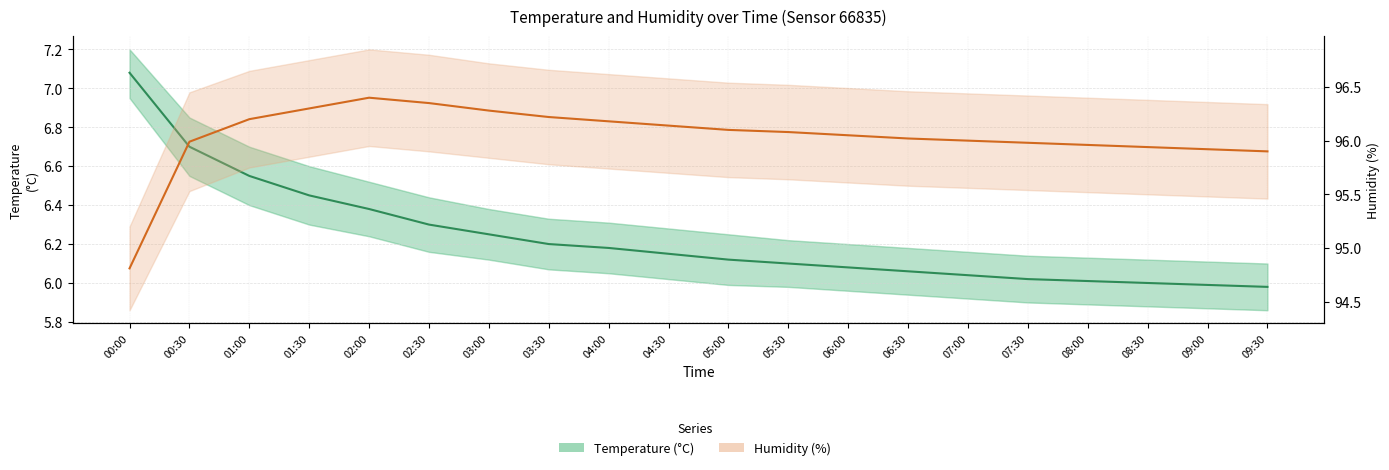

Reading right to left, extract all data points from this chart.

Temperature (°C): 6.0	6.0	6.0	6.0	6.0	6.0	6.1	6.1	6.1	6.1	6.2	6.2	6.2	6.2	6.3	6.4	6.5	6.5	6.7	7.1
Humidity (%): 95.9	95.9	95.9	96.0	96.0	96.0	96.0	96.0	96.1	96.1	96.1	96.2	96.2	96.3	96.3	96.4	96.3	96.2	96.0	94.8